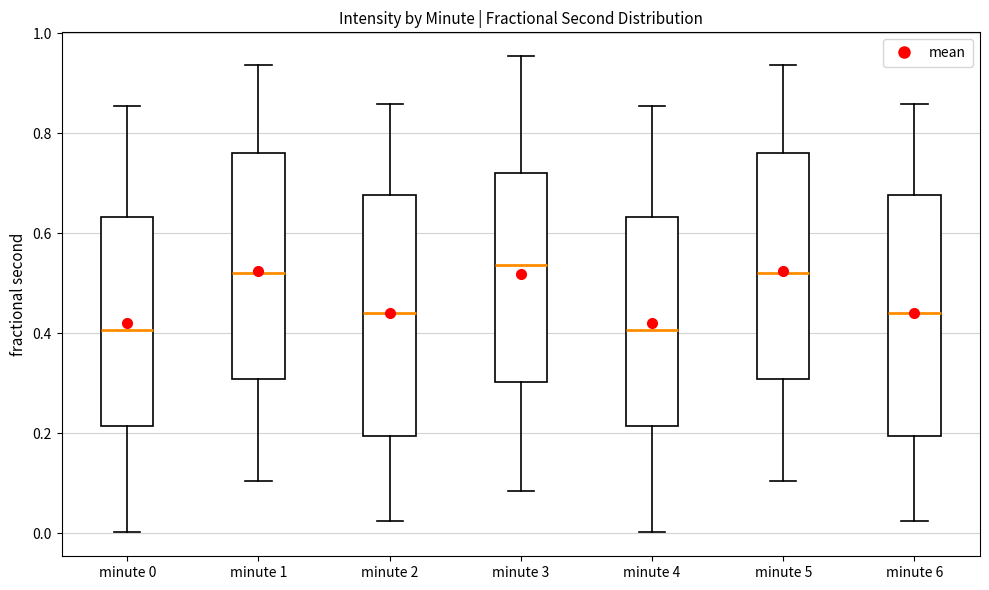

Reading left to right, read every box against the y-axis: the position of its median line, the range the box covers, and the ends of its whiskers. The values are not printed on the chart, so give them approximately, as read against the axis.

minute 0: median 0.40, box 0.22 to 0.64, whiskers 0.00 to 0.86
minute 1: median 0.52, box 0.30 to 0.76, whiskers 0.10 to 0.94
minute 2: median 0.44, box 0.20 to 0.68, whiskers 0.02 to 0.86
minute 3: median 0.54, box 0.30 to 0.72, whiskers 0.08 to 0.96
minute 4: median 0.40, box 0.22 to 0.64, whiskers 0.00 to 0.86
minute 5: median 0.52, box 0.30 to 0.76, whiskers 0.10 to 0.94
minute 6: median 0.44, box 0.20 to 0.68, whiskers 0.02 to 0.86